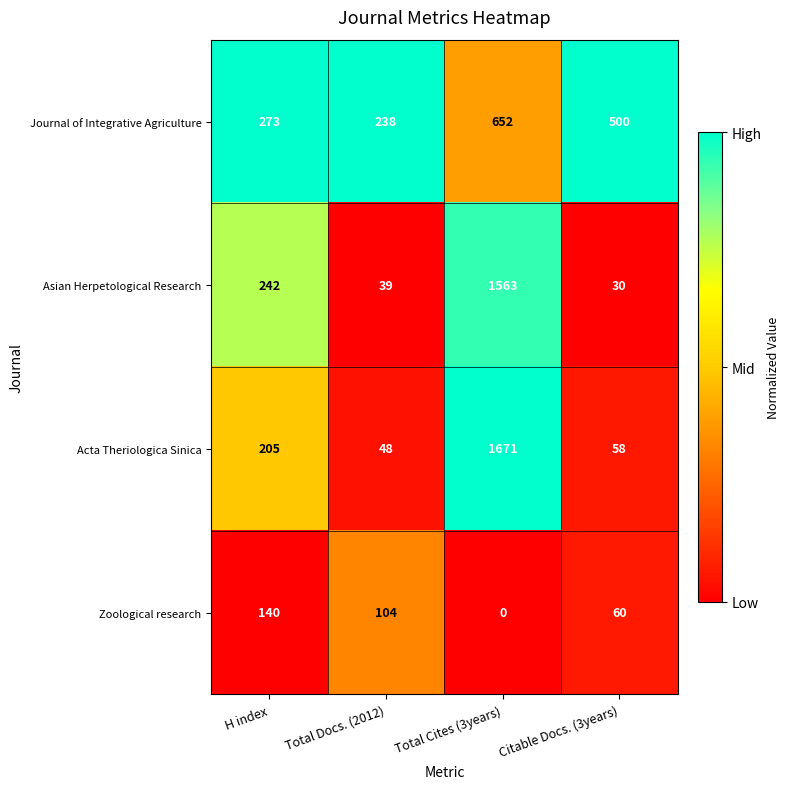

What is the difference between the highest and lowest values at Total Cites (3years)?

1671